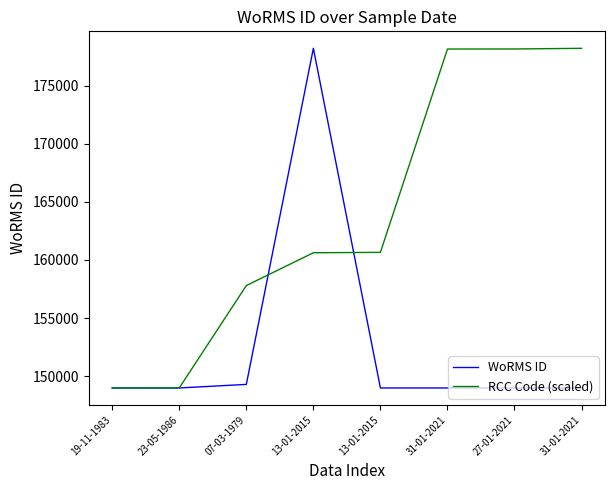

In WoRMS ID, how many points are higher than both neighbors (excluding endpoints)?

1